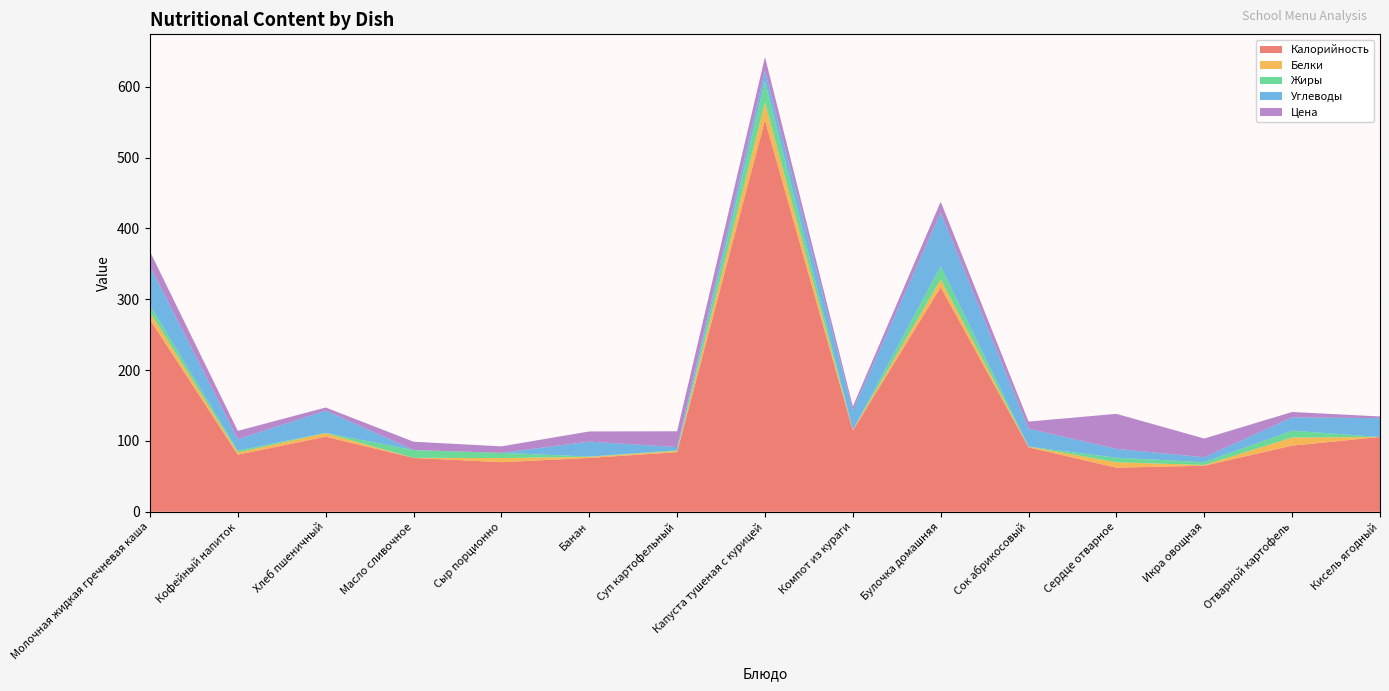

Reading right to left, list all the values displayed in this chart.

Калорийность: Кисель ягодный=105.6	Отварной картофель=93.4	Икра овощная=65.0	Сердце отварное=62.2	Сок абрикосовый=91.0	Булочка домашняя=317.0	Компот из кураги=114.8	Капуста тушеная с курицей=552.9	Суп картофельный=84.1	Банан=76.0	Сыр порционно=70.0	Масло сливочное=76.1	Хлеб пшеничный=106.0	Кофейный напиток=80.6	Молочная жидкая гречневая каша=271.3
Белки: Кисель ягодный=0.0	Отварной картофель=11.5	Икра овощная=1.0	Сердце отварное=7.7	Сок абрикосовый=1.0	Булочка домашняя=10.9	Компот из кураги=0.8	Капуста тушеная с курицей=25.0	Суп картофельный=1.7	Банан=1.5	Сыр порционно=5.8	Масло сливочное=0.1	Хлеб пшеничный=5.0	Кофейный напиток=3.2	Молочная жидкая гречневая каша=10.5
Жиры: Кисель ягодный=0.0	Отварной картофель=9.7	Икра овощная=4.0	Сердце отварное=6.5	Сок абрикосовый=0.0	Булочка домашняя=18.8	Компот из кураги=0.0	Капуста тушеная с курицей=30.1	Суп картофельный=1.0	Банан=0.5	Сыр порционно=7.4	Масло сливочное=10.9	Хлеб пшеничный=0.5	Кофейный напиток=2.7	Молочная жидкая гречневая каша=10.0
Углеводы: Кисель ягодный=26.6	Отварной картофель=18.6	Икра овощная=7.0	Сердце отварное=12.4	Сок абрикосовый=25.4	Булочка домашняя=75.9	Компот из кураги=27.6	Капуста тушеная с курицей=14.6	Суп картофельный=4.5	Банан=21.0	Сыр порционно=0.0	Масло сливочное=0.2	Хлеб пшеничный=31.3	Кофейный напиток=15.9	Молочная жидкая гречневая каша=55.0
Цена: Кисель ягодный=2.4	Отварной картофель=7.7	Икра овощная=26.4	Сердце отварное=49.5	Сок абрикосовый=9.9	Булочка домашняя=15.2	Компот из кураги=5.6	Капуста тушеная с курицей=19.3	Суп картофельный=22.3	Банан=14.4	Сыр порционно=9.2	Масло сливочное=11.7	Хлеб пшеничный=4.4	Кофейный напиток=11.8	Молочная жидкая гречневая каша=20.6